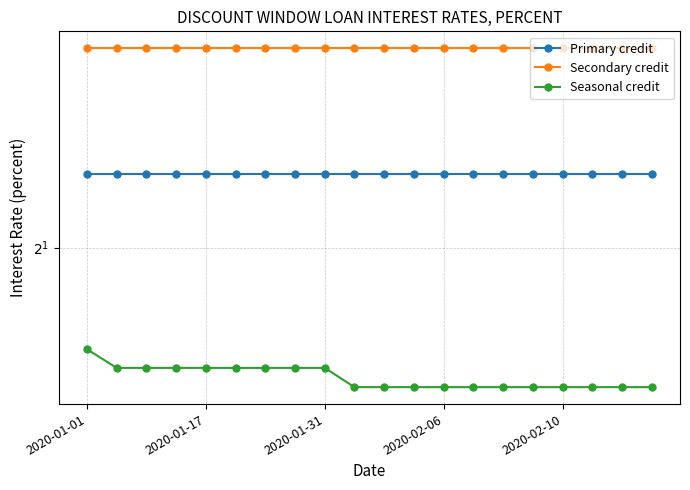

At which label does Primary credit reach its minimum?

2020-01-01